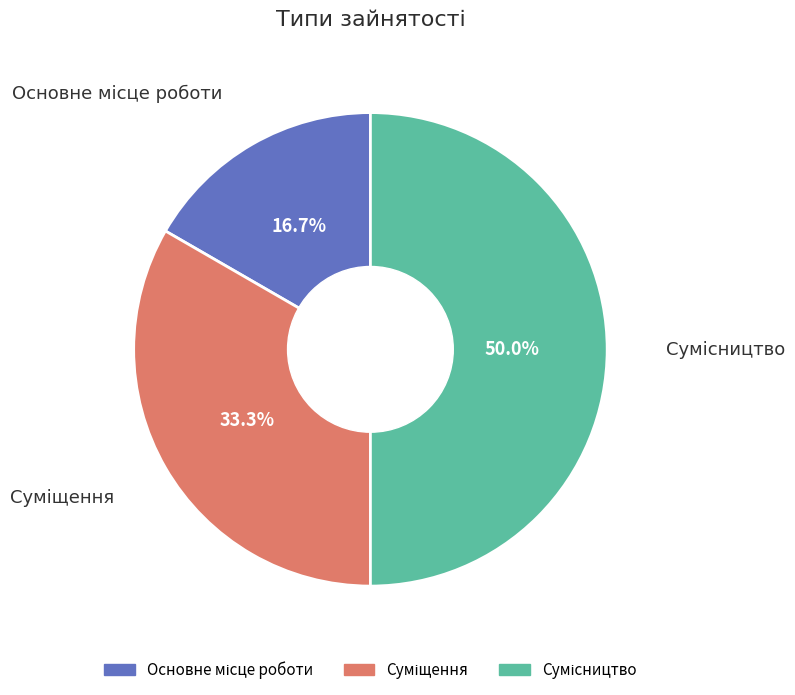

To the nearest percent, what is the difference between the largest and smallest slice percentages?

33%